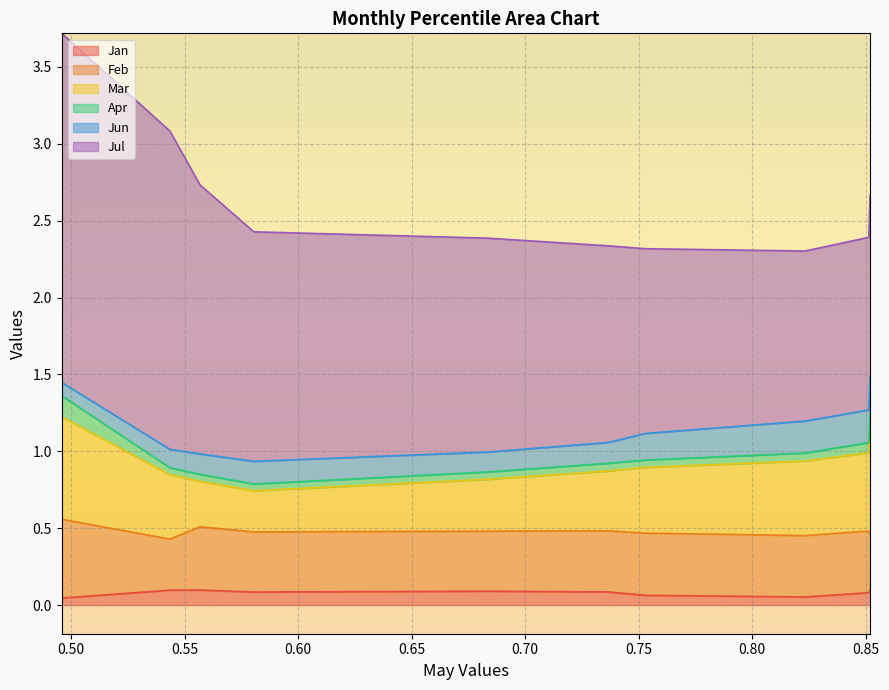

True or false: Jan and Jul cross at least once.

False